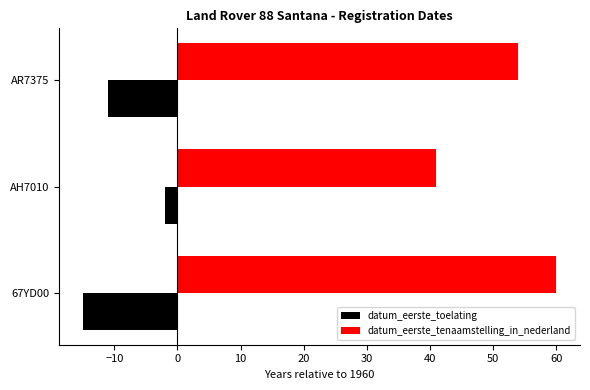

Which category has the lowest value across all series?

67YD00